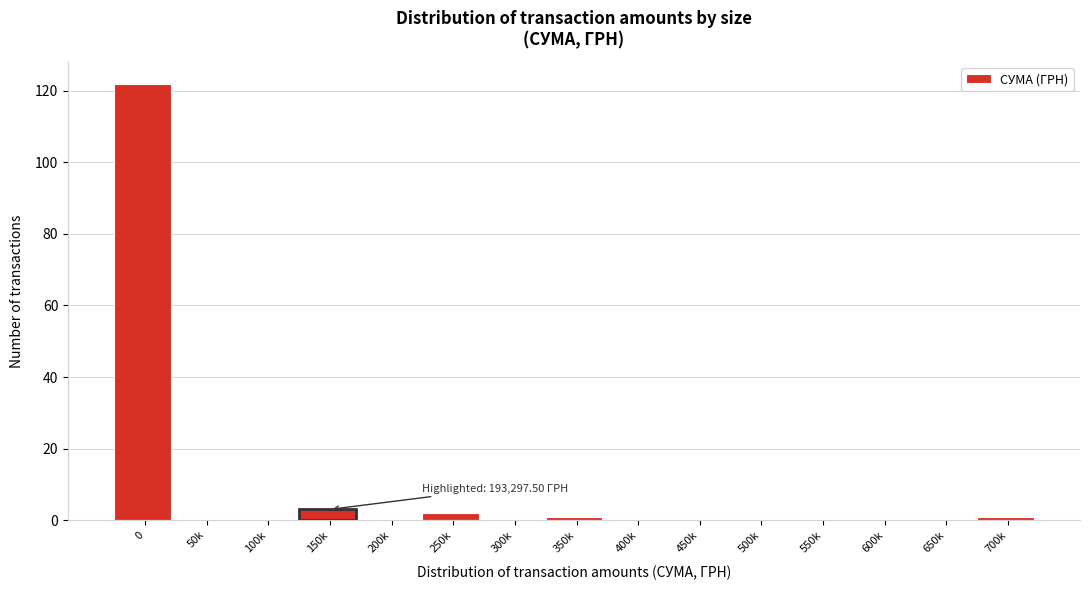

Reading left to right, list all the values displayed in this chart.

0=122	50k=0	100k=0	150k=3	200k=0	250k=2	300k=0	350k=1	400k=0	450k=0	500k=0	550k=0	600k=0	650k=0	700k=1